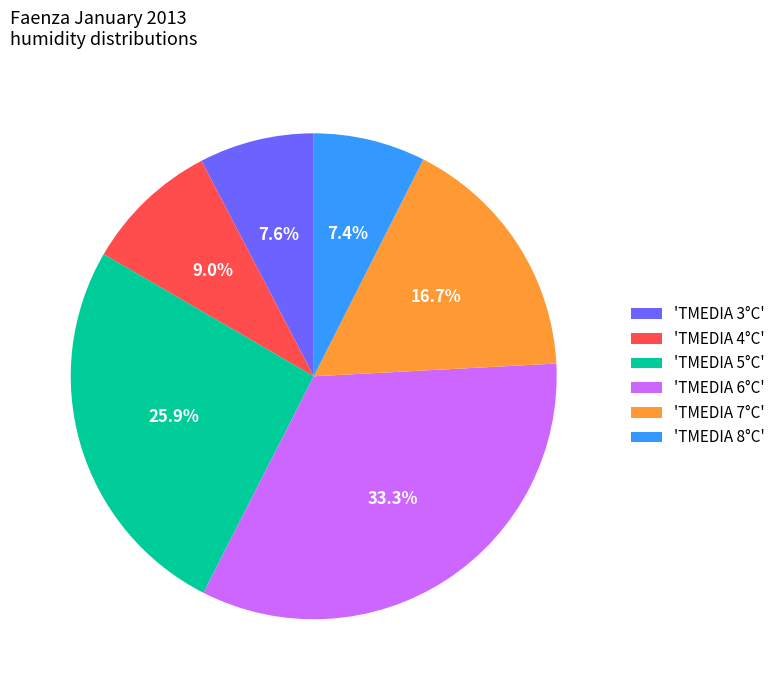

Does 'TMEDIA 4°C' account for over 50% of the chart?

No